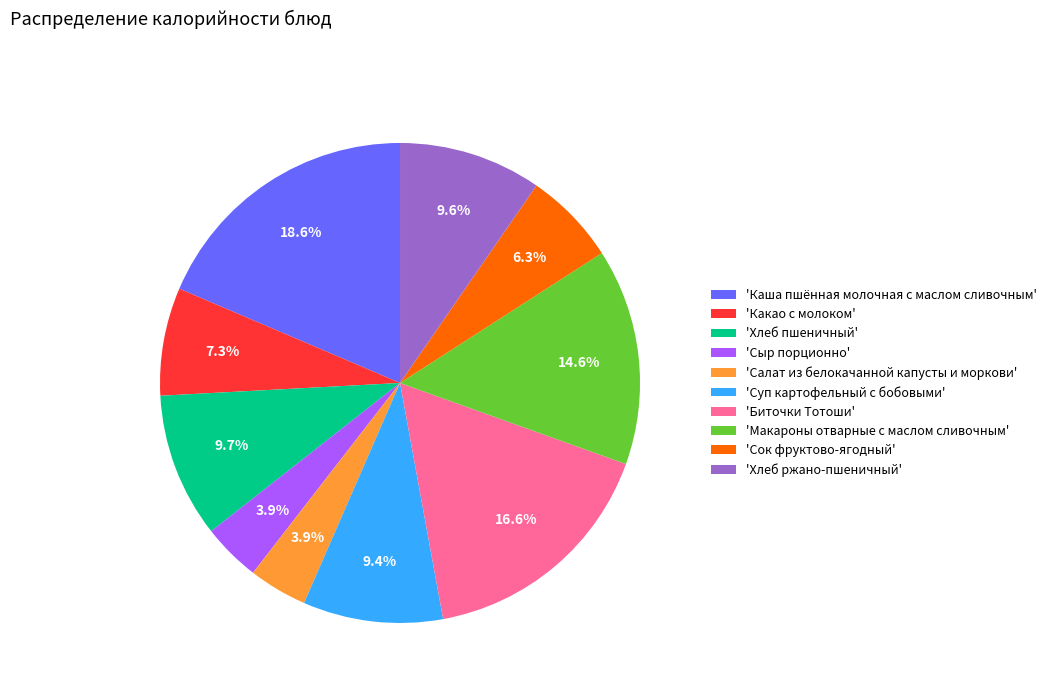

How many segments does this pie chart have?

10